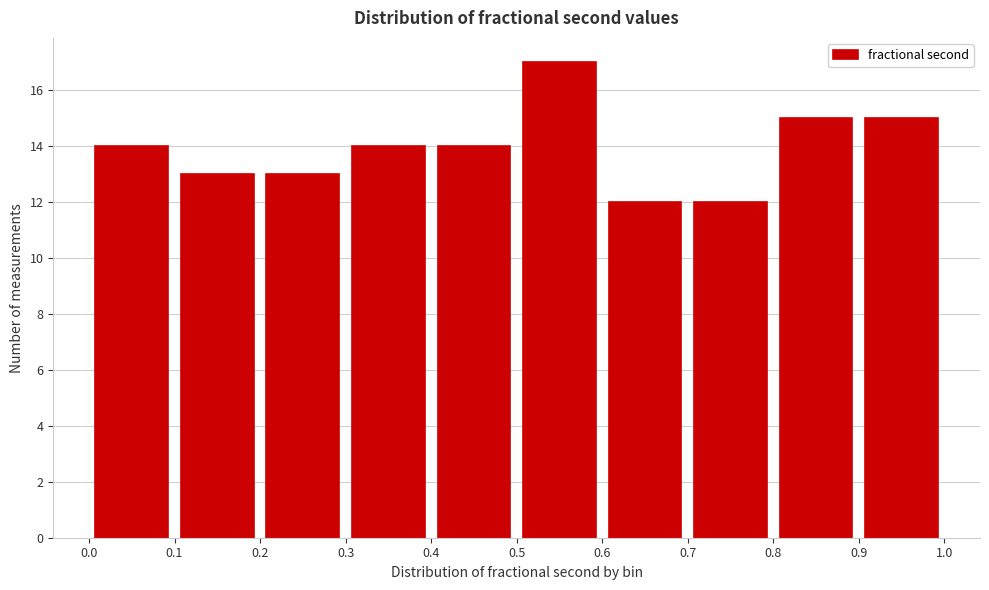

Over which range of the x-axis is the bar tallest?

0.5 to 0.6